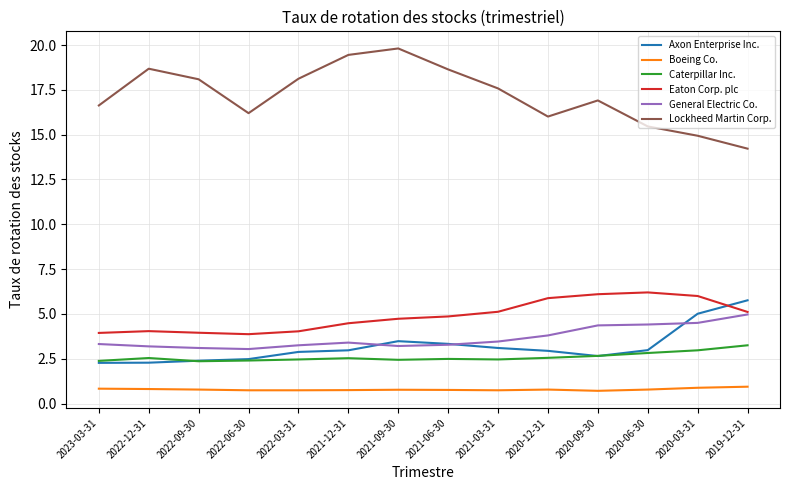

What is the minimum value shown in the chart?

0.7